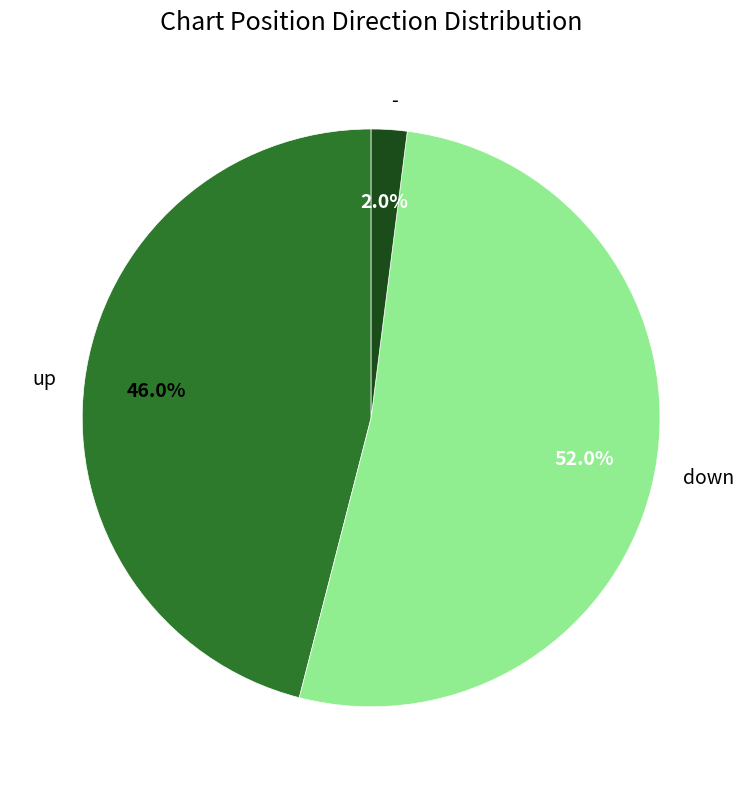

Between - and up, which is larger?

up